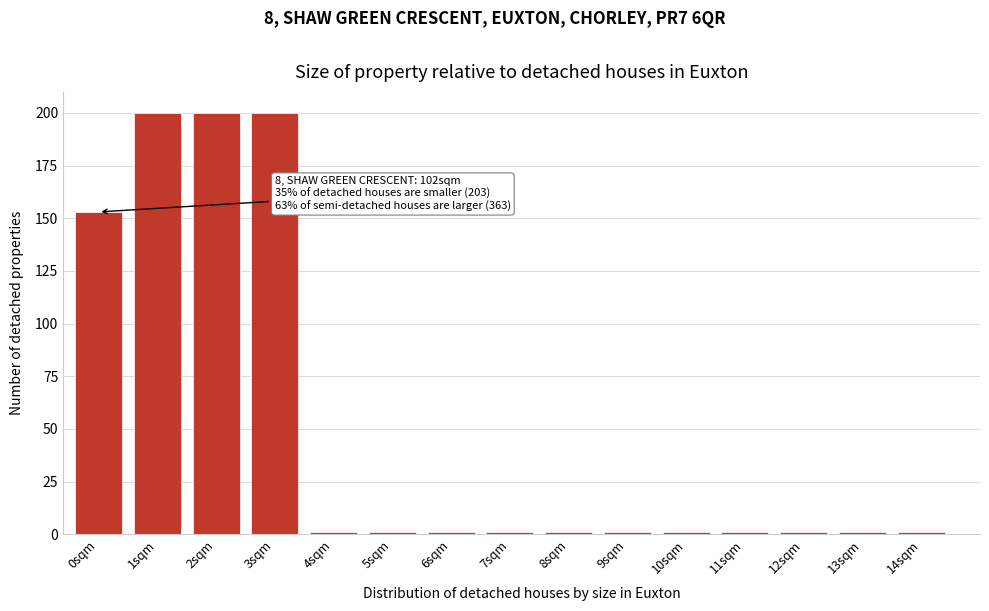

Reading left to right, list all the values displayed in this chart.

153	200	200	200	1	1	1	1	1	1	1	1	1	1	1